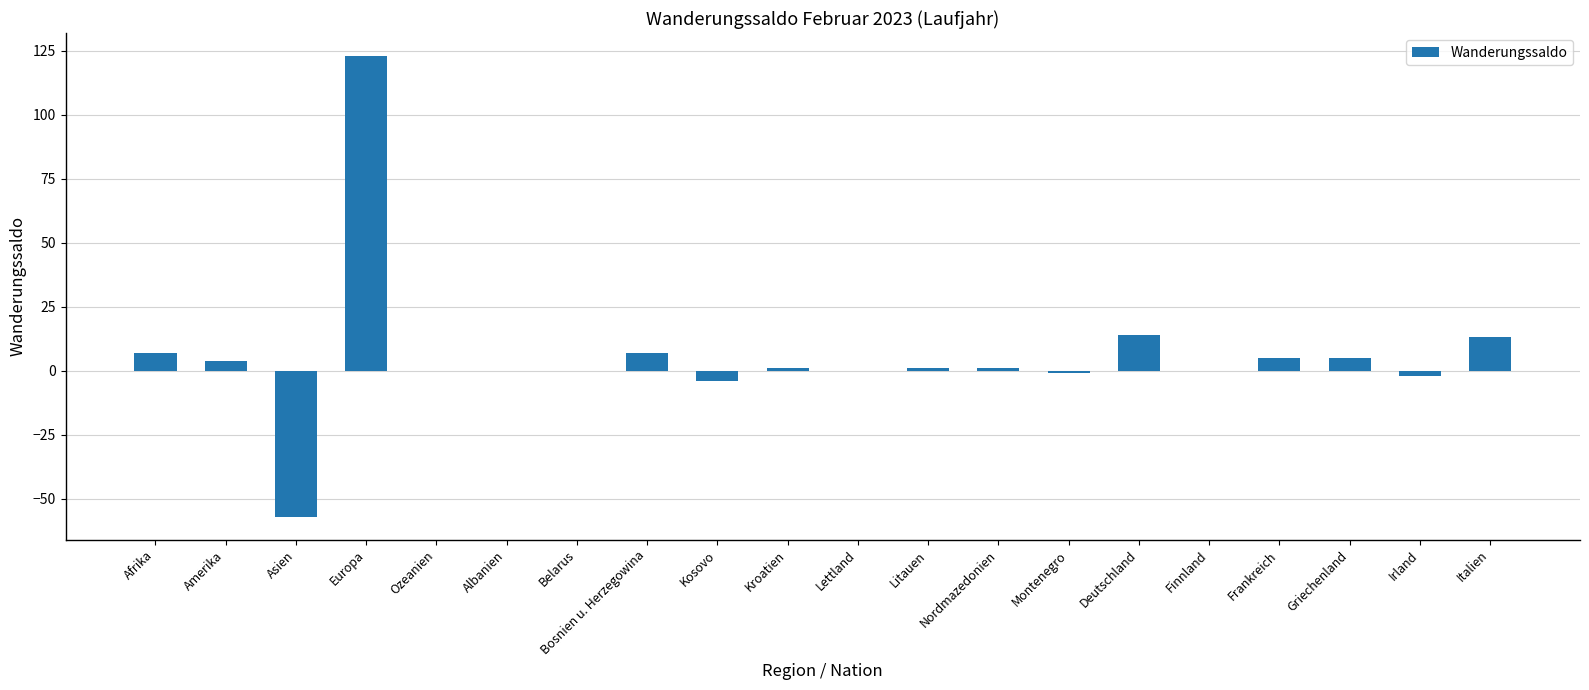

What is the maximum value shown in the chart?

123